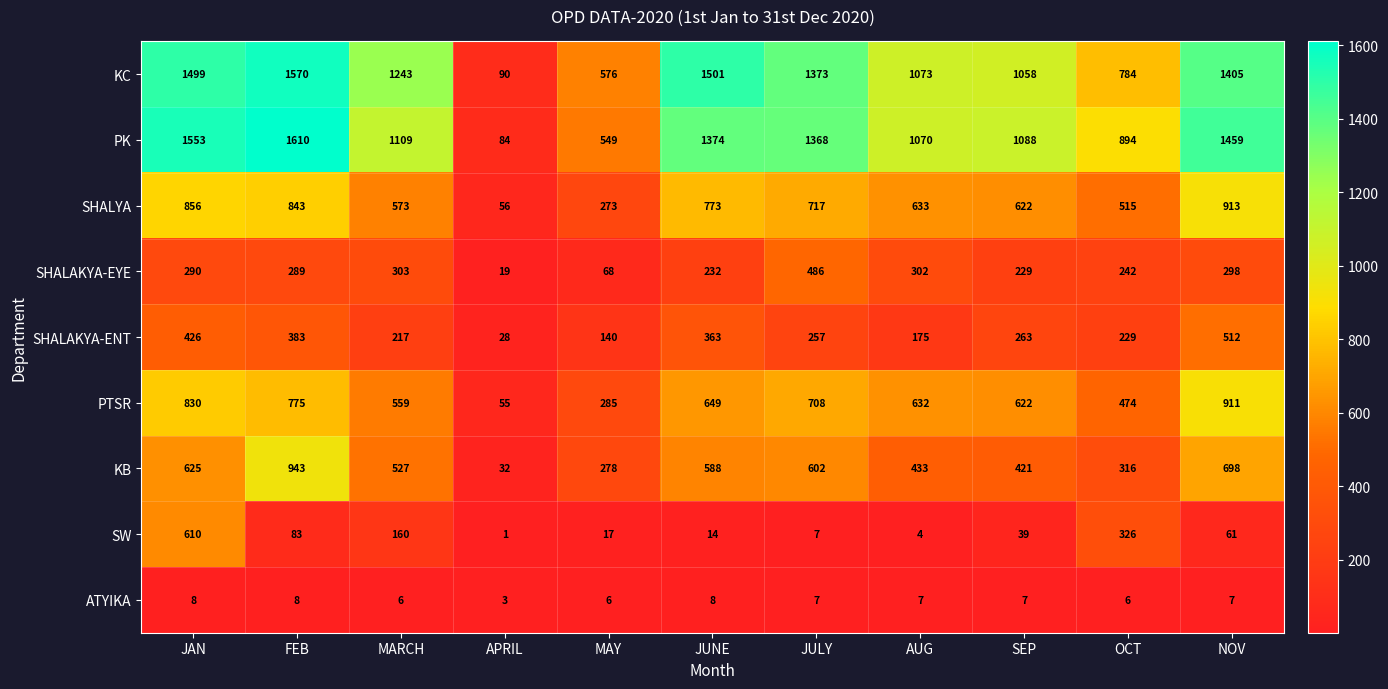

Which series has the largest total across all categories?

KC